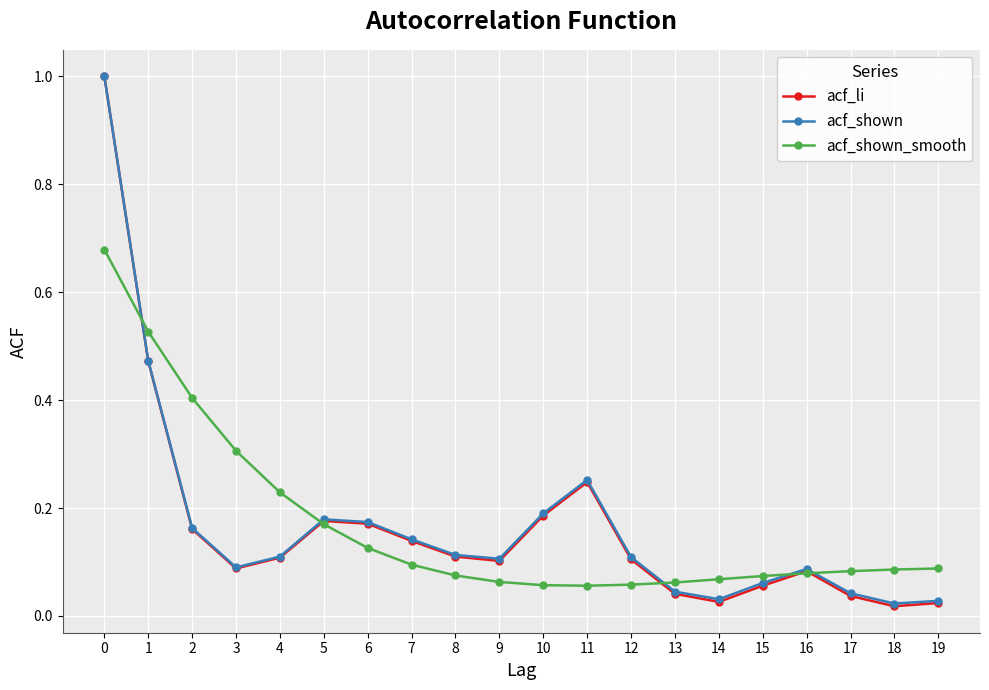

What are all the series names shown in the legend?

acf_li, acf_shown, acf_shown_smooth